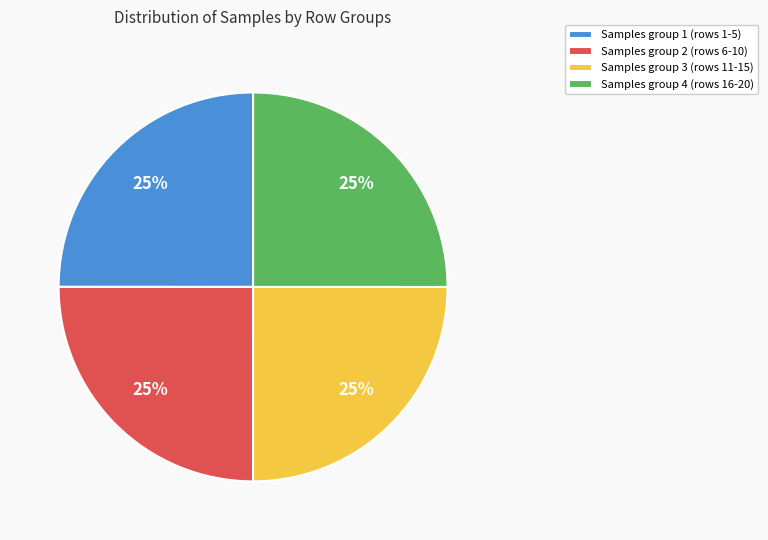

Is it true that Samples group 1 (rows 1-5) is 37% of the pie?

False